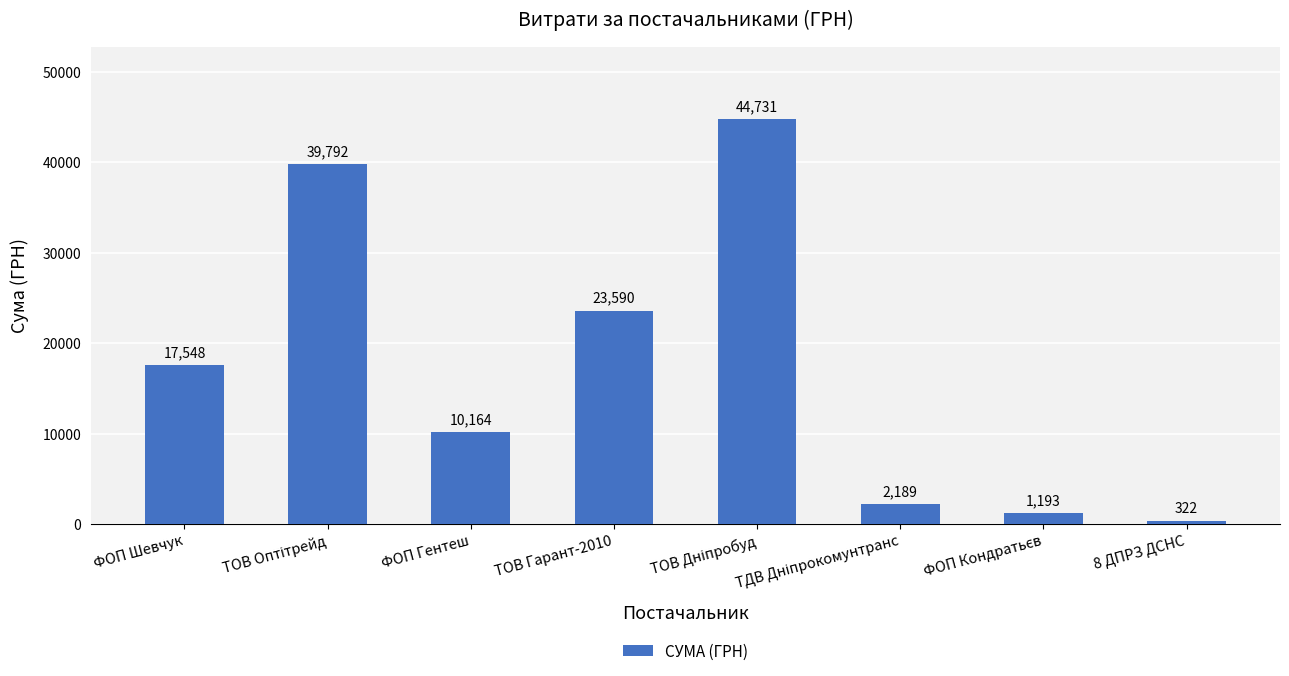

Where is the data nearest to the value 22526?

ТОВ Гарант-2010